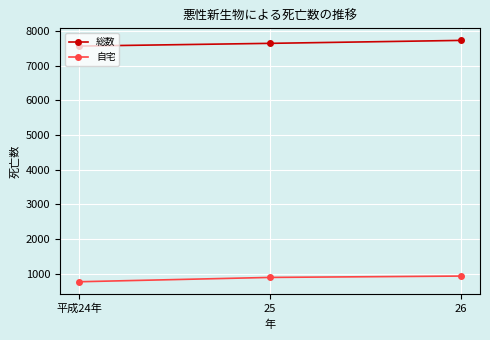

What is the label of the 2nd point from the right?

25